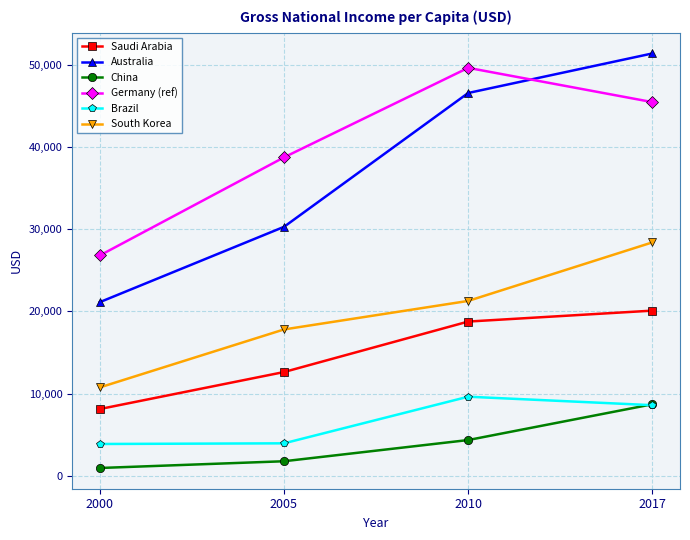

What is the value of the Germany (ref) point at the 3rd from the left?

49610